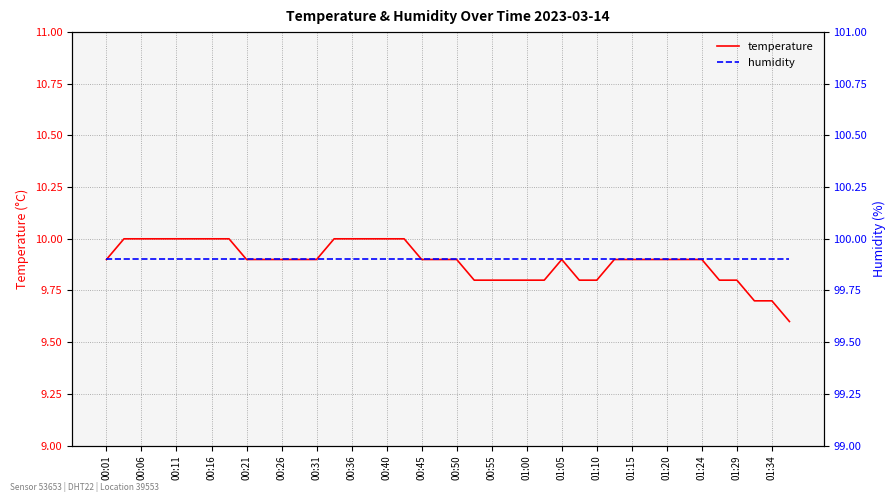

The value of temperature at 00:16 is 17.5. True or false?

False